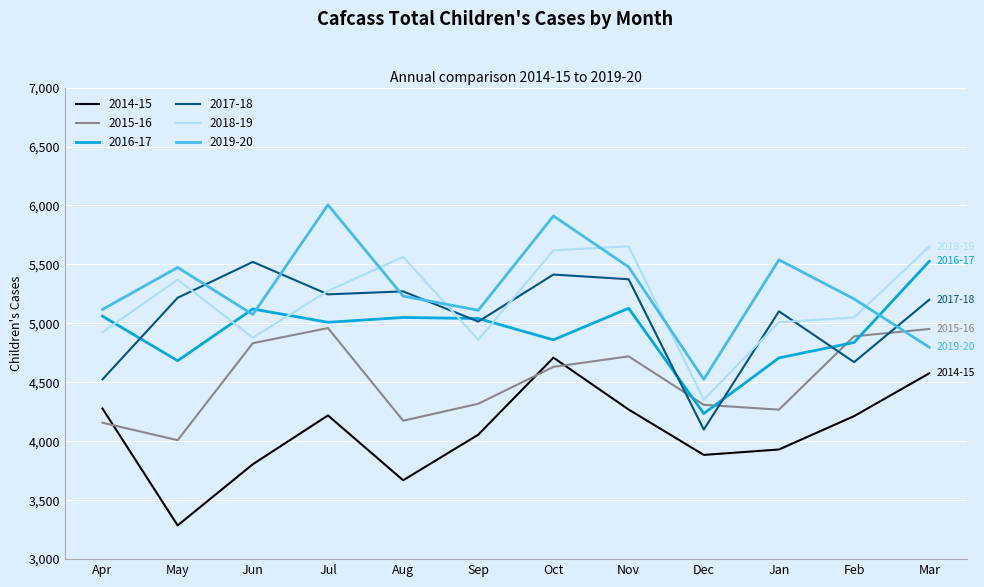

What is the difference between the highest and lowest values at May?

2188